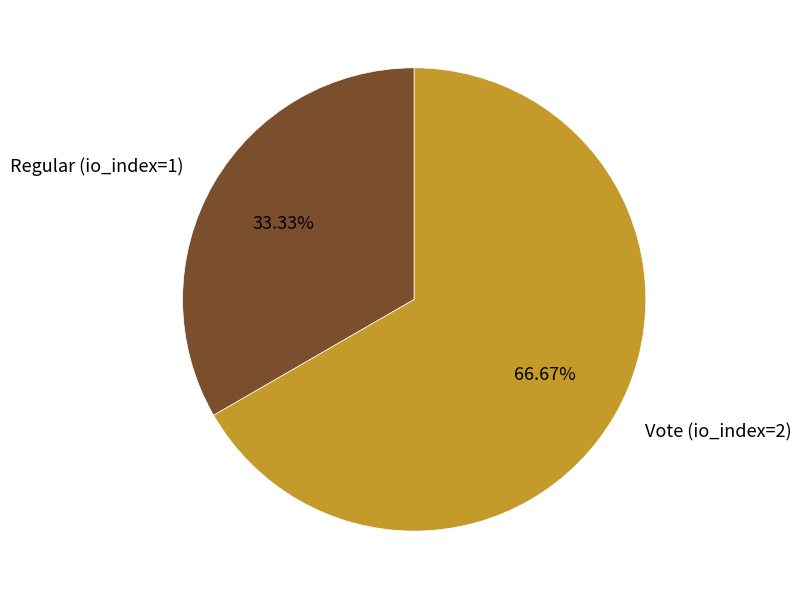

What percentage is the Regular (io_index=1) slice, to the nearest percent?

33%